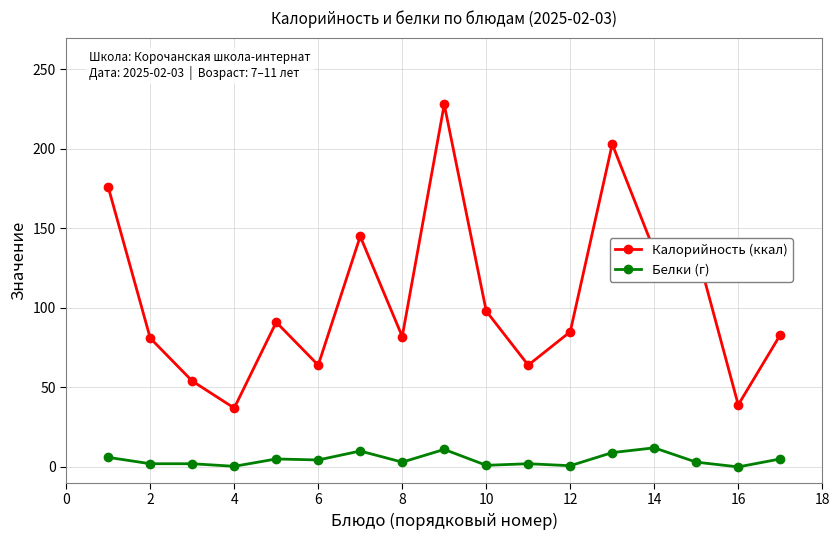

How many lines are shown in the chart?

2